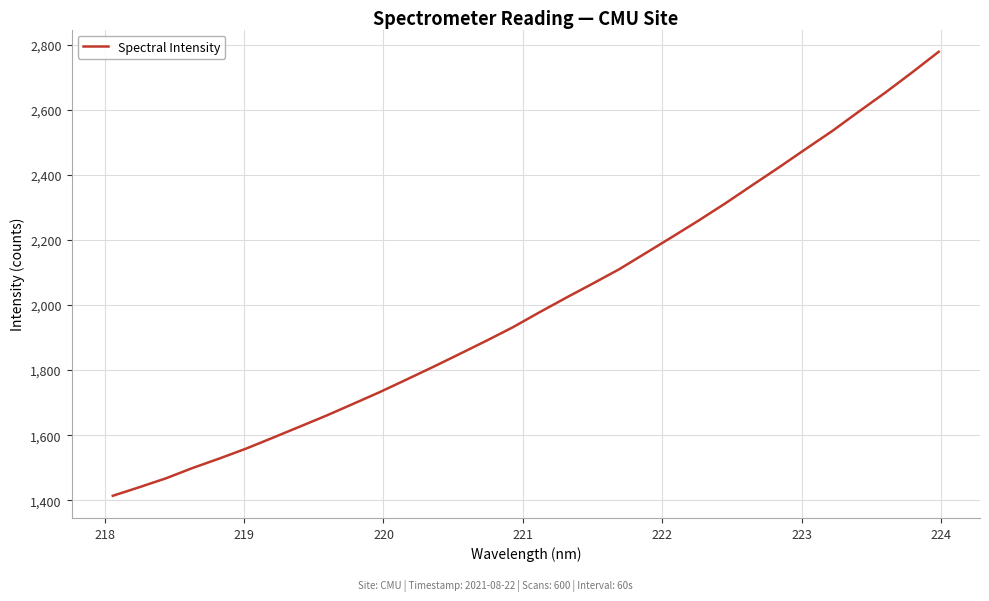

Count the number of values greater than 1977.

16